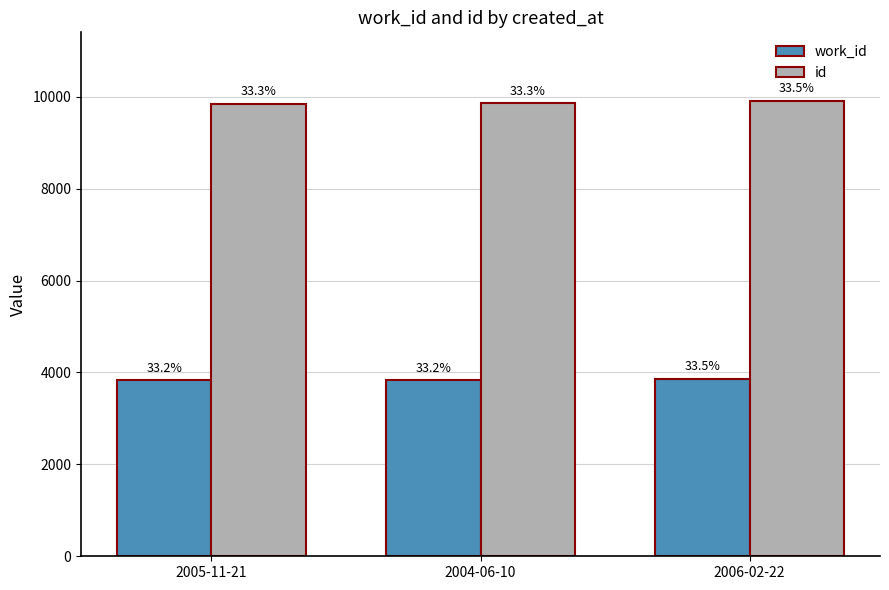

What are all the series names shown in the legend?

work_id, id